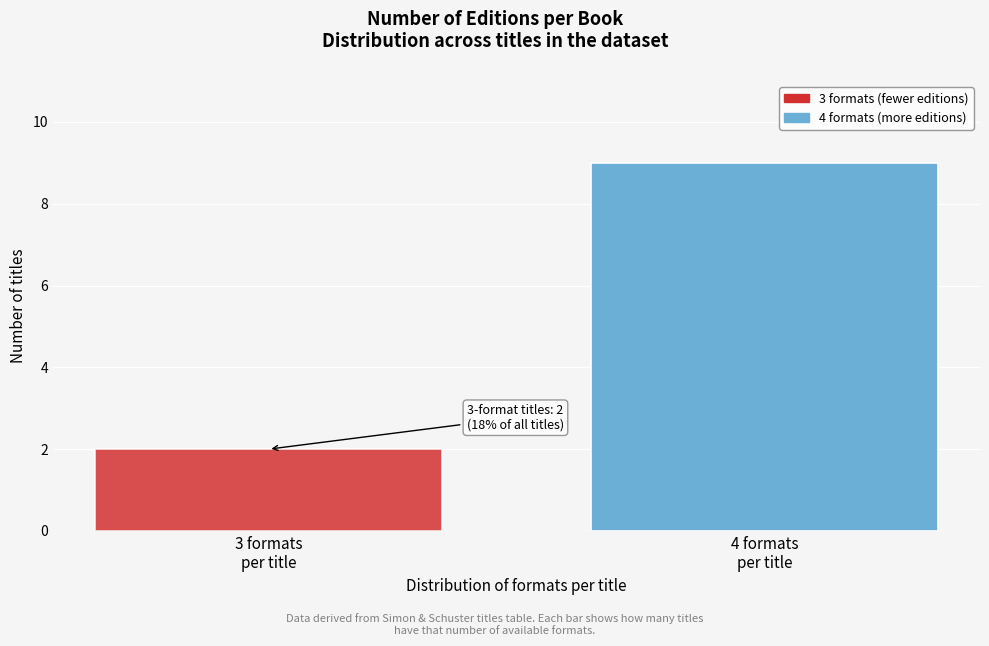

Reading left to right, list all the values displayed in this chart.

2	9